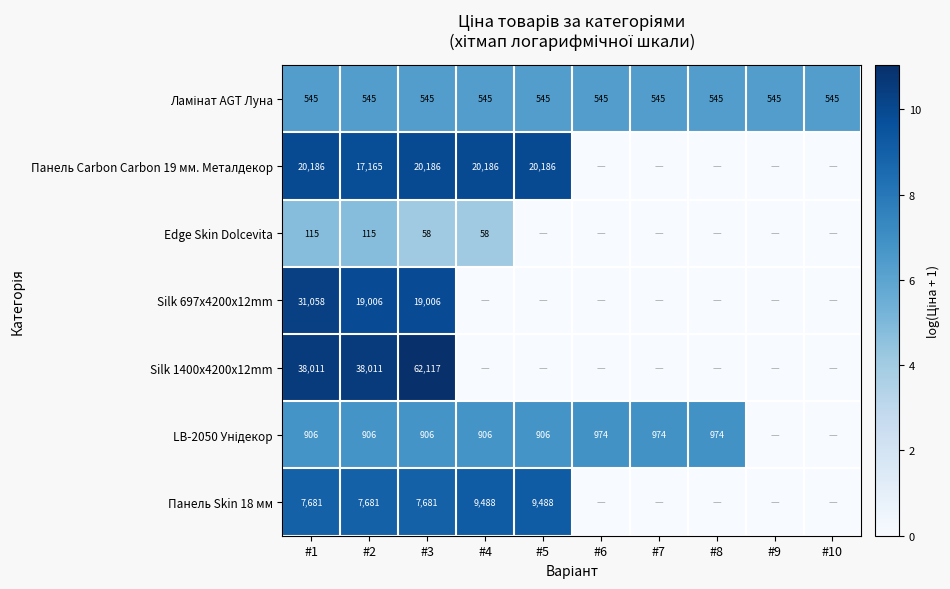

The Edge Skin Dolcevita series shows 115 at #1. True or false?

True